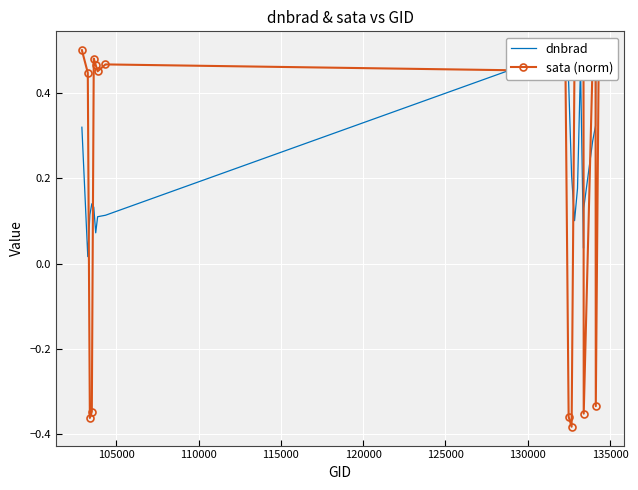

Count the sata (norm) values in the range 0 to 1.

14